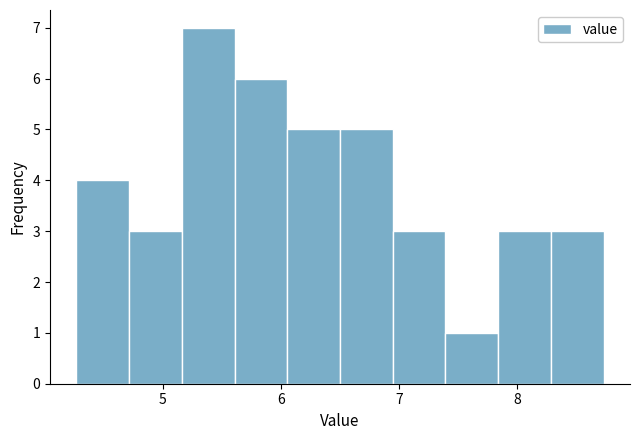

Reading left to right, transcribe this chart: for each bar, give the range it covers on the x-axis and its height. Neither the bar edges nor the heights are printed on the chart, so give them approximately, as read against the axes.

4.3 to 4.7: 4
4.7 to 5.2: 3
5.2 to 5.6: 7
5.6 to 6.1: 6
6.1 to 6.5: 5
6.5 to 6.9: 5
6.9 to 7.4: 3
7.4 to 7.8: 1
7.8 to 8.3: 3
8.3 to 8.7: 3